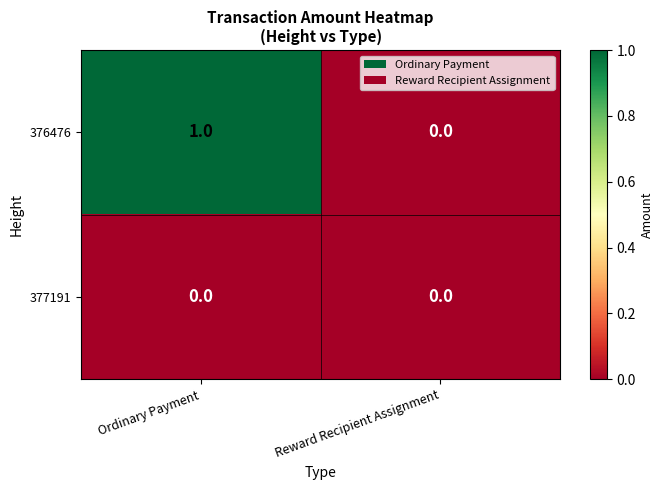

Count the number of categories in the chart.

2